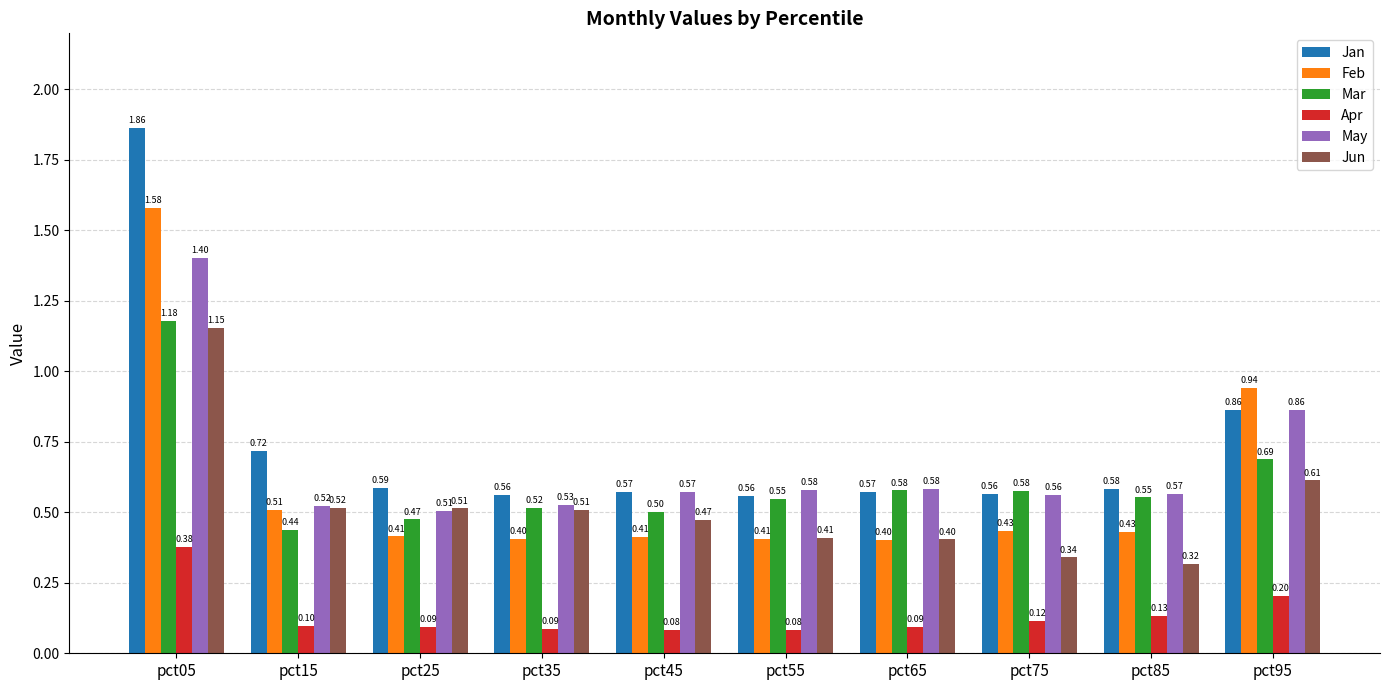

What is the total value across all series at pct85?

2.6